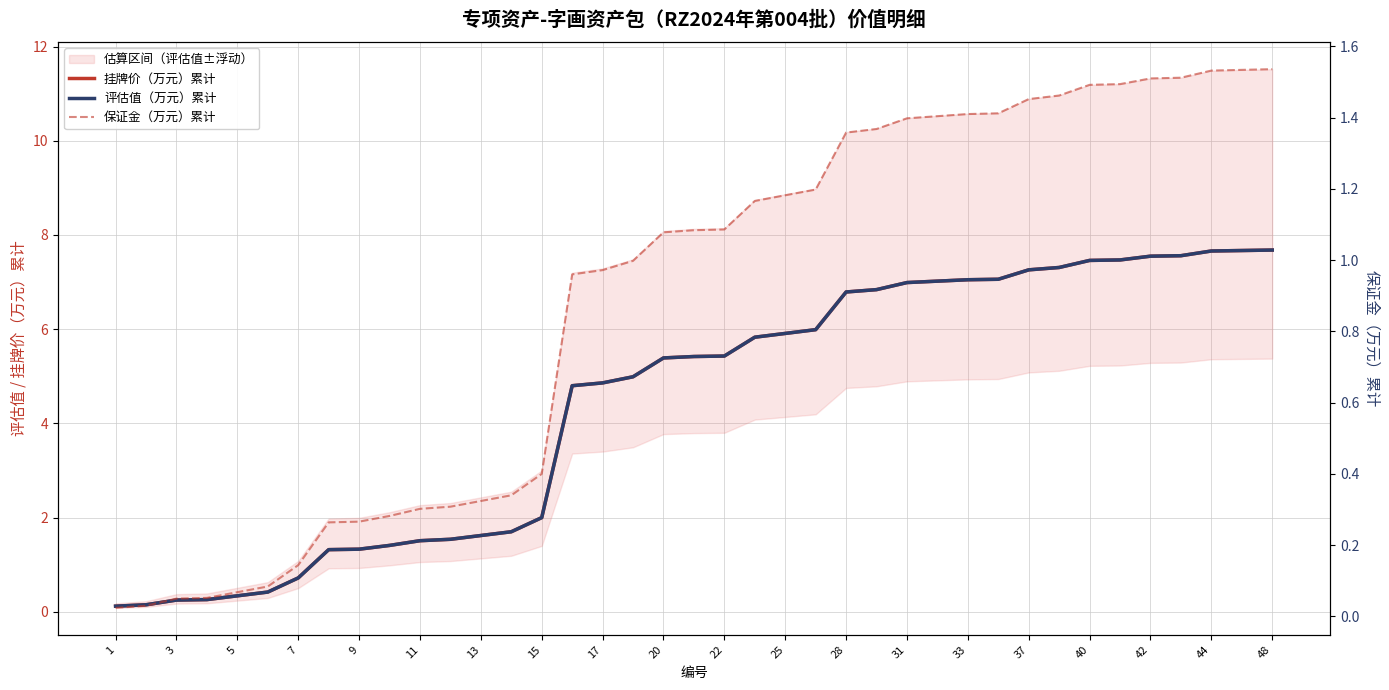

What is the difference between the highest and lowest values at 35?

6.0